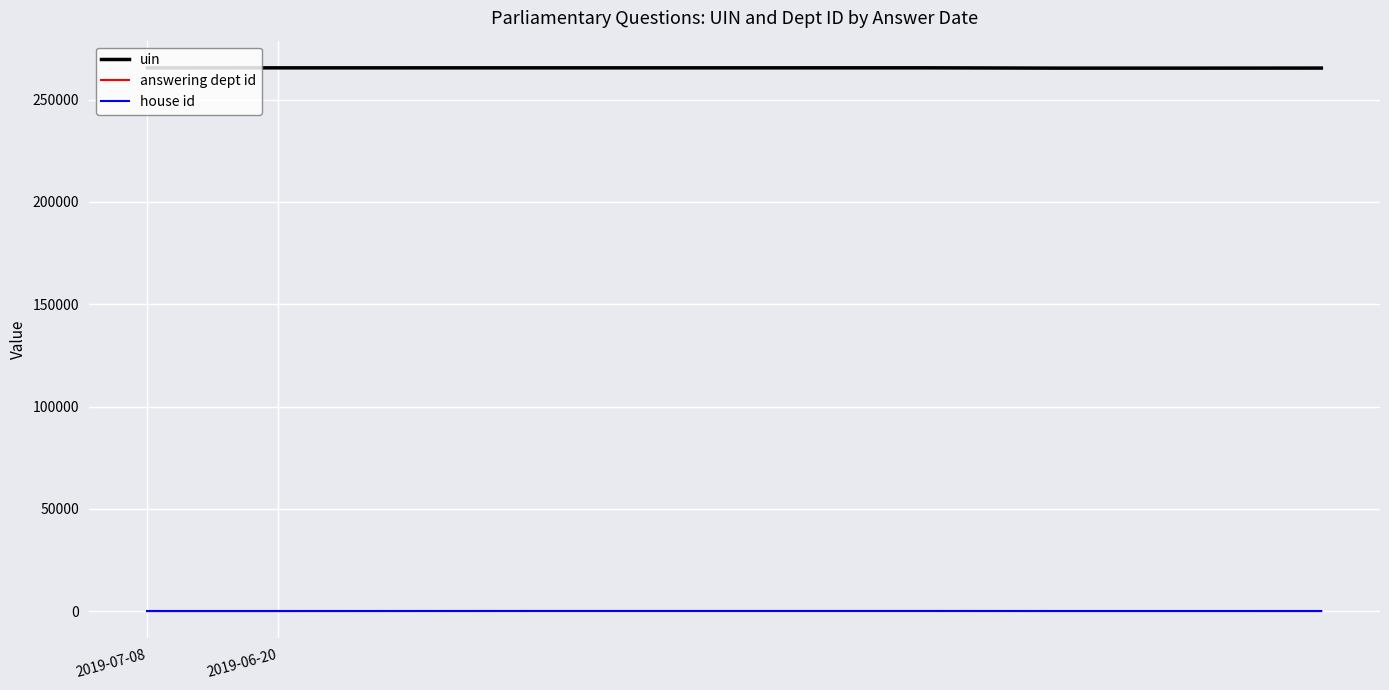

Which series has the largest total across all categories?

uin